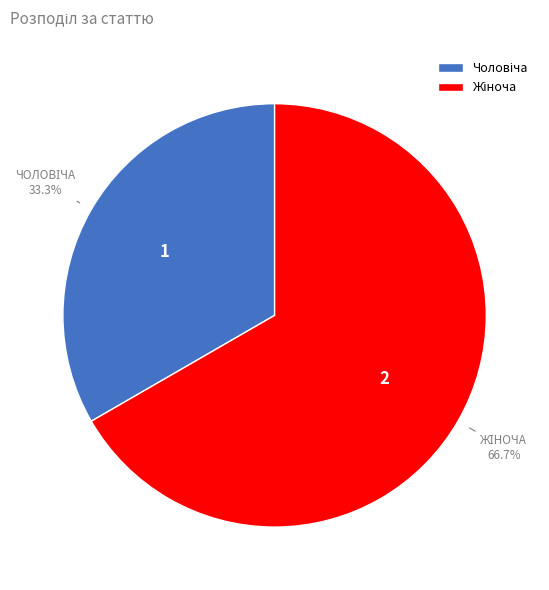

Is there any slice that represents more than half of the pie?

Yes